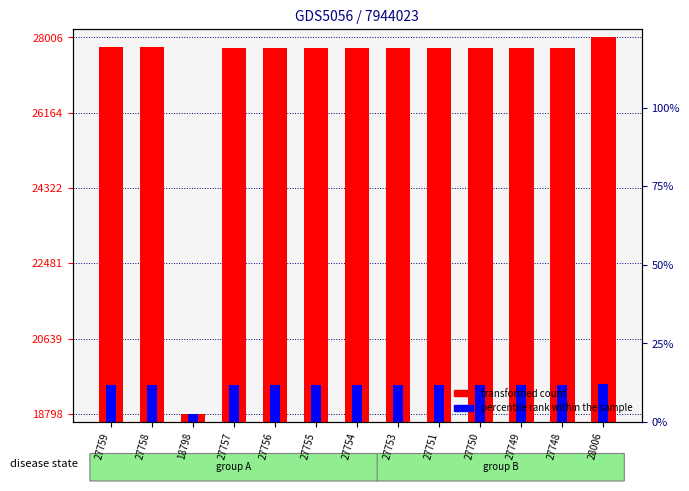

Which category has the lowest value in the percentile rank within the sample series?

18798